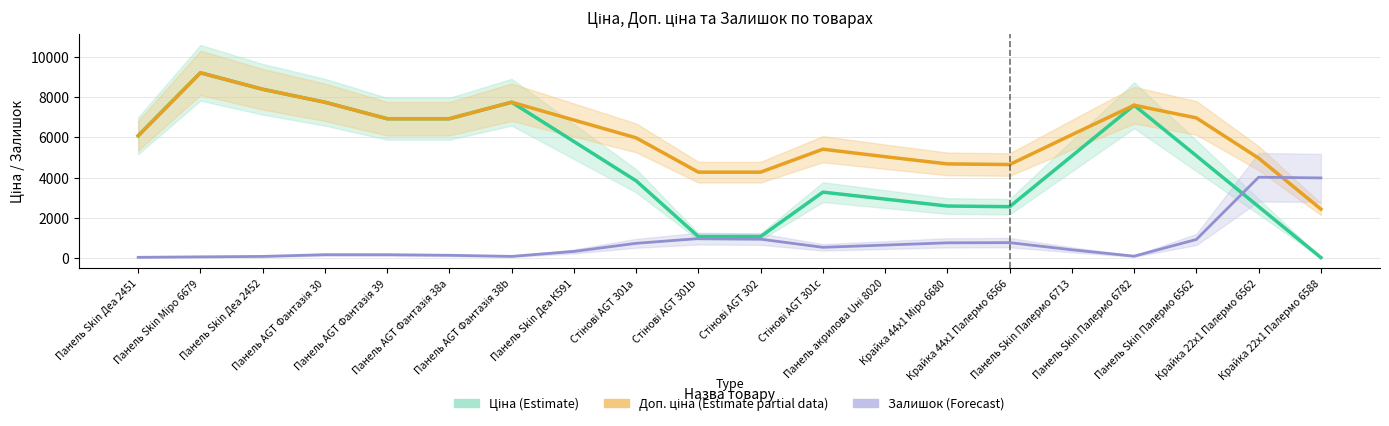

Between Панель Skin Деа 2451 and Стінові AGT 302, which series saw the biggest shift?

Ціна (Estimate)